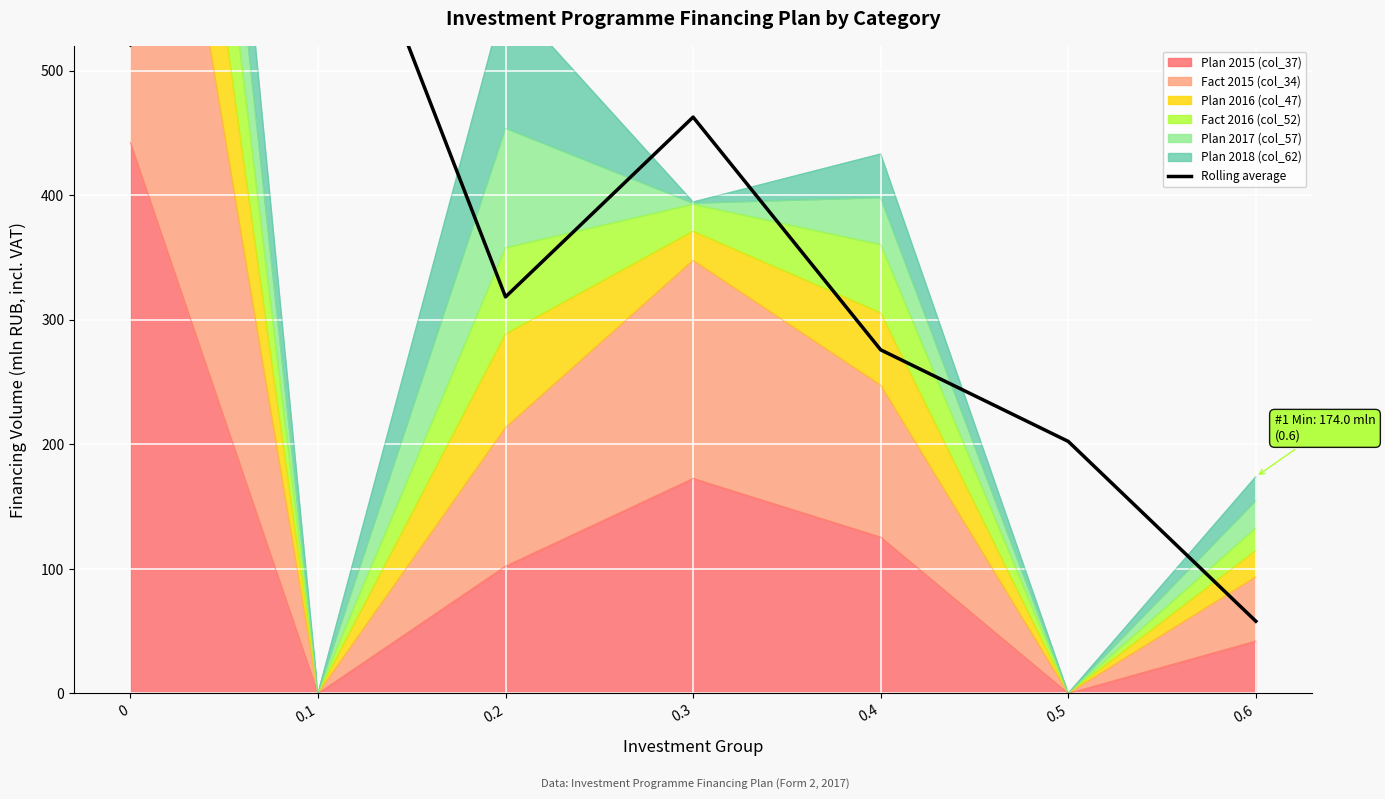

The value of Plan 2015 (col_37) at 0.2 is 102.2. True or false?

True